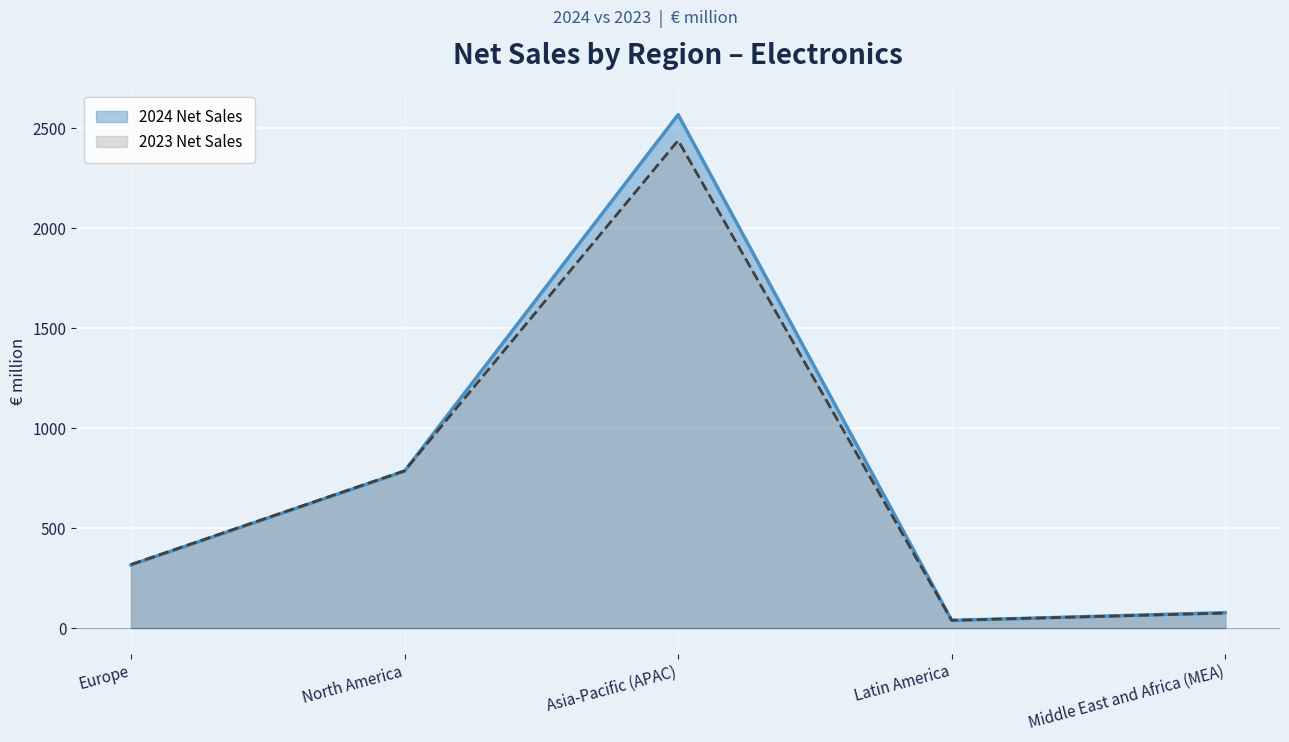

True or false: 2023 Net Sales has more than 0 interior local peaks.

True